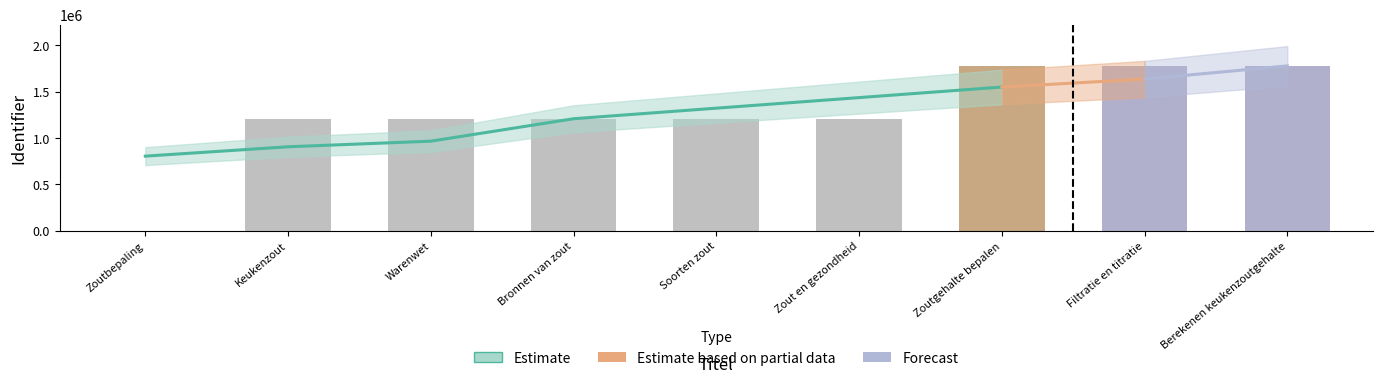

What is the label of the 6th bar from the right?

Bronnen van zout